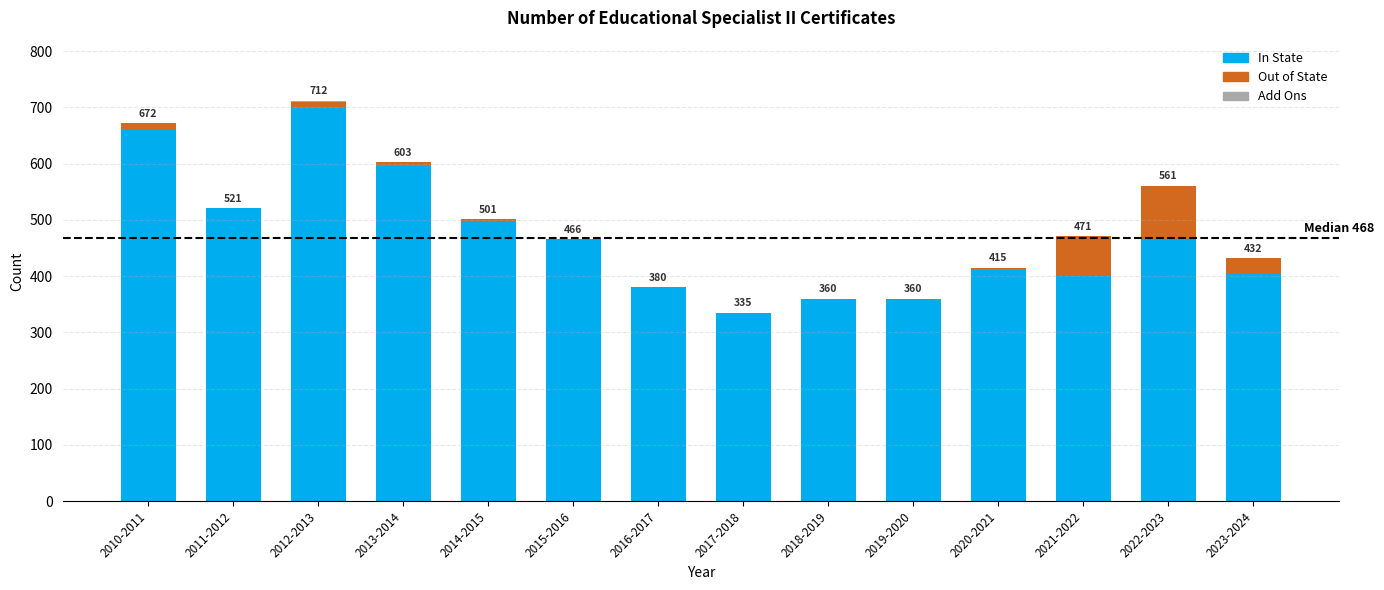

What is the sum of the In State values at 2020-2021 and 2010-2011?

1074